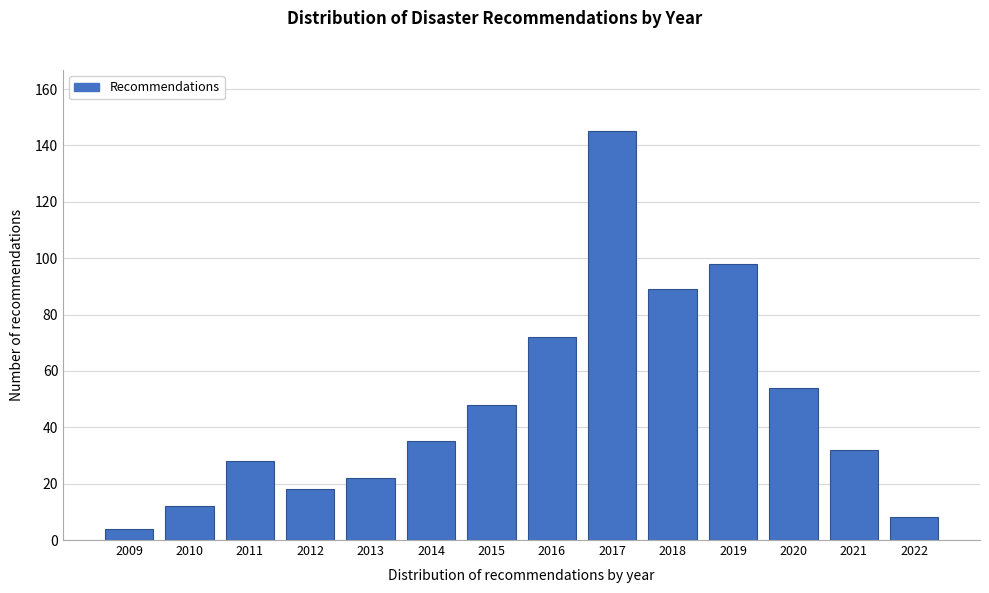

Reading left to right, extract all data points from this chart.

4	12	28	18	22	35	48	72	145	89	98	54	32	8